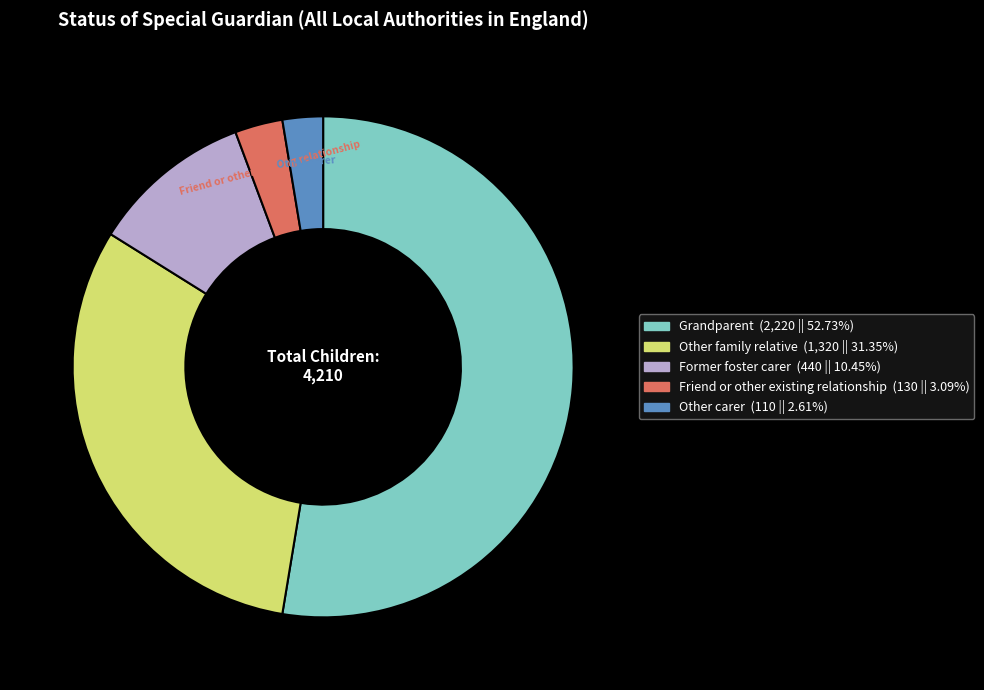

What is the ratio of the value at Former foster carer to the value at Other family relative?

0.3